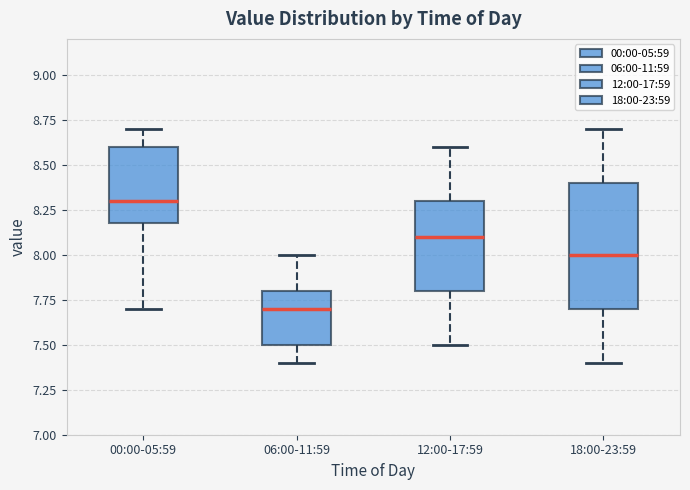

Reading left to right, read every box against the y-axis: the position of its median line, the range the box covers, and the ends of its whiskers. The values are not printed on the chart, so give them approximately, as read against the axis.

00:00-05:59: median 8.3, box 8.2 to 8.6, whiskers 7.7 to 8.7
06:00-11:59: median 7.7, box 7.5 to 7.8, whiskers 7.4 to 8.0
12:00-17:59: median 8.1, box 7.8 to 8.3, whiskers 7.5 to 8.6
18:00-23:59: median 8.0, box 7.7 to 8.4, whiskers 7.4 to 8.7